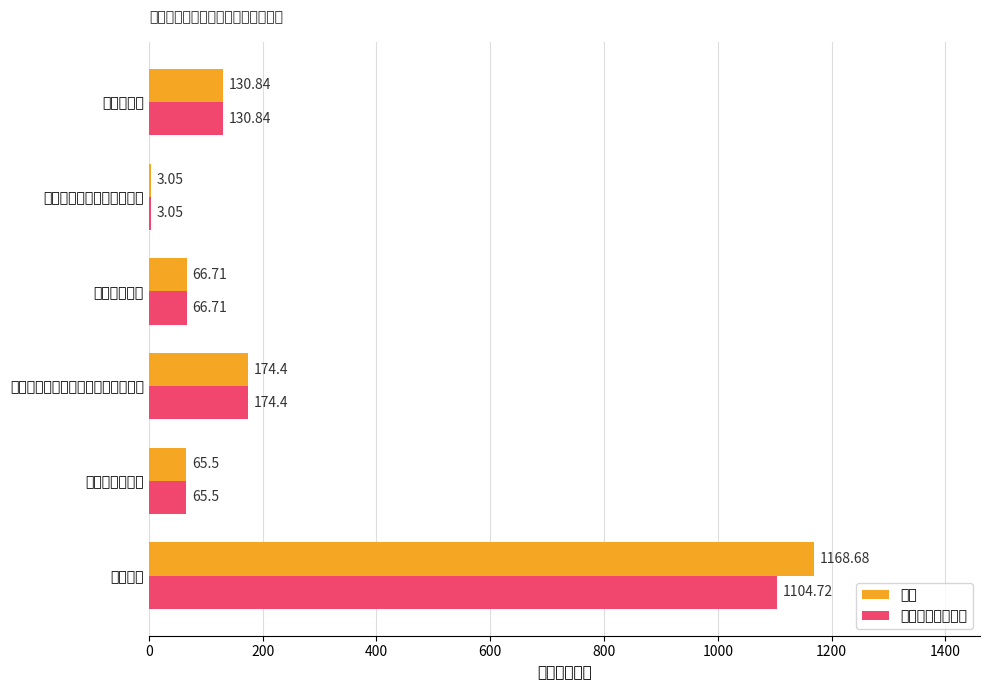

What is the highest value of the 合计 series?

1168.7